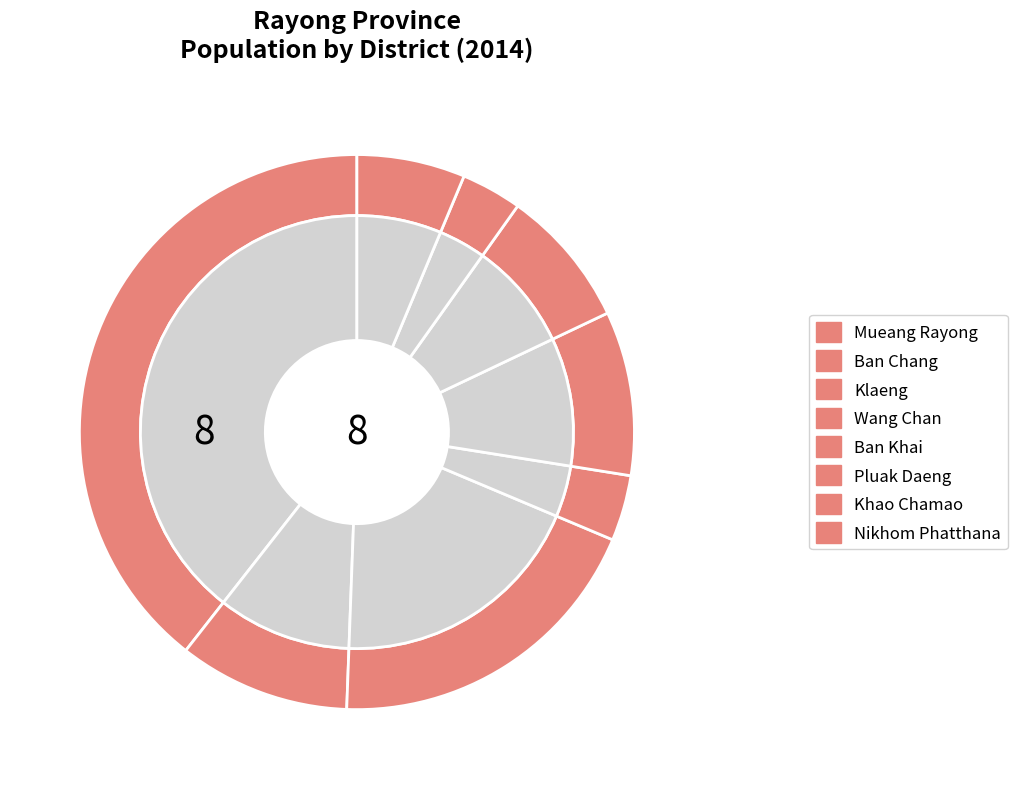

Does any single category account for the majority?

No